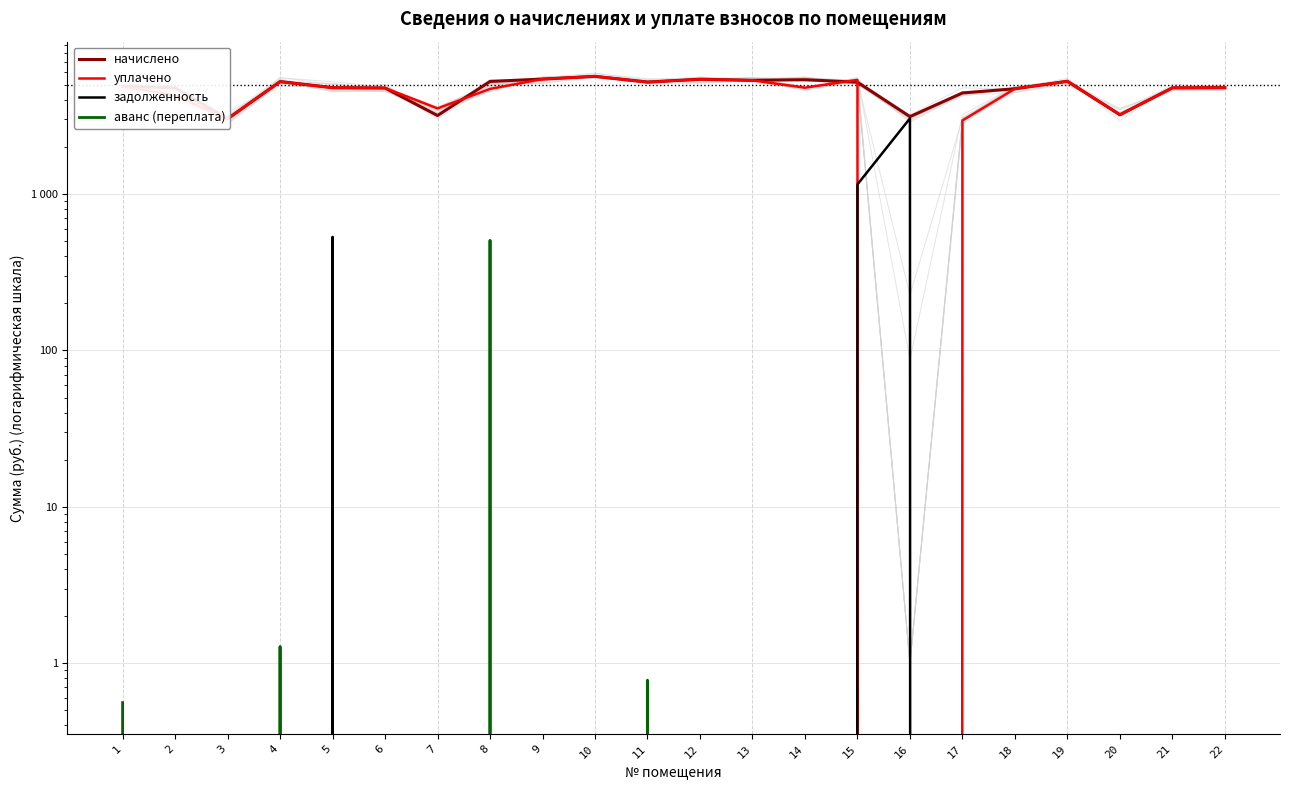

Reading left to right, transcribe all the data shown in this chart.

начислено: 1=4893.5	2=4781.7	3=3030.5	4=5241.2	5=4794.1	6=4769.3	7=3179.5	8=5253.7	9=5440.0	10=5663.5	11=5204.0	12=5427.5	13=5340.6	14=5390.3	15=5191.6	16=3129.8	17=4433.9	18=4719.6	19=5266.1	20=3216.8	21=4781.7	22=4794.1
уплачено: 1=4893.9	2=4269.8	3=3030.5	4=5241.2	5=4794.1	6=4769.3	7=3532.5	8=4704.9	9=5440.0	10=5663.5	11=5204.0	12=5427.5	13=5340.6	14=4791.4	15=5377.4	16=0.0	17=2956.0	18=4719.6	19=5266.1	20=3216.8	21=4781.7	22=4794.1
задолженность: 1=0.0	2=0.0	3=0.0	4=0.0	5=532.7	6=0.0	7=0.0	8=0.0	9=0.0	10=0.0	11=0.0	12=0.0	13=0.0	14=0.0	15=1153.7	16=3049.4	17=0.0	18=0.0	19=0.0	20=0.0	21=0.0	22=0.0
аванс (переплата): 1=0.6	2=0.0	3=0.0	4=1.3	5=0.0	6=0.0	7=0.0	8=506.5	9=0.0	10=0.0	11=0.8	12=0.0	13=0.0	14=0.0	15=0.0	16=0.0	17=0.0	18=0.0	19=0.0	20=0.0	21=0.0	22=0.0